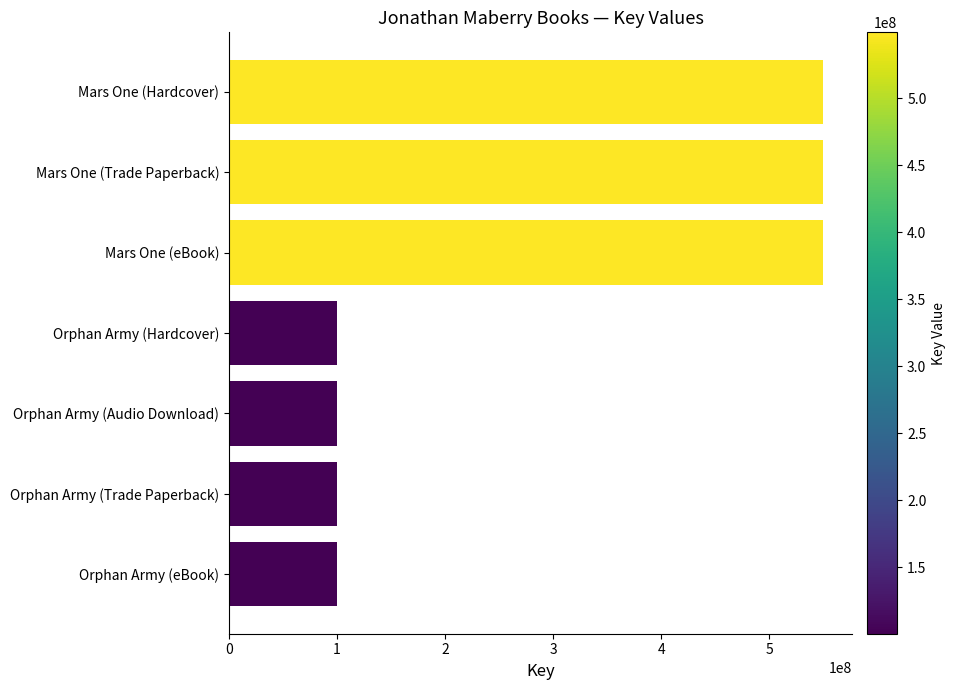

What is the smallest value displayed?

100274758